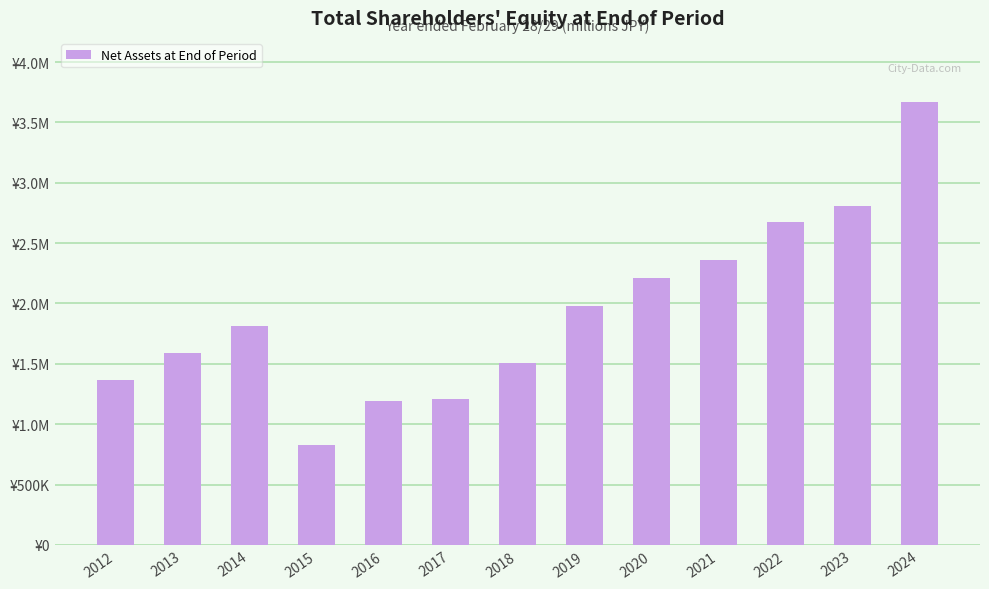

The value at 2012 is 1362234. True or false?

True